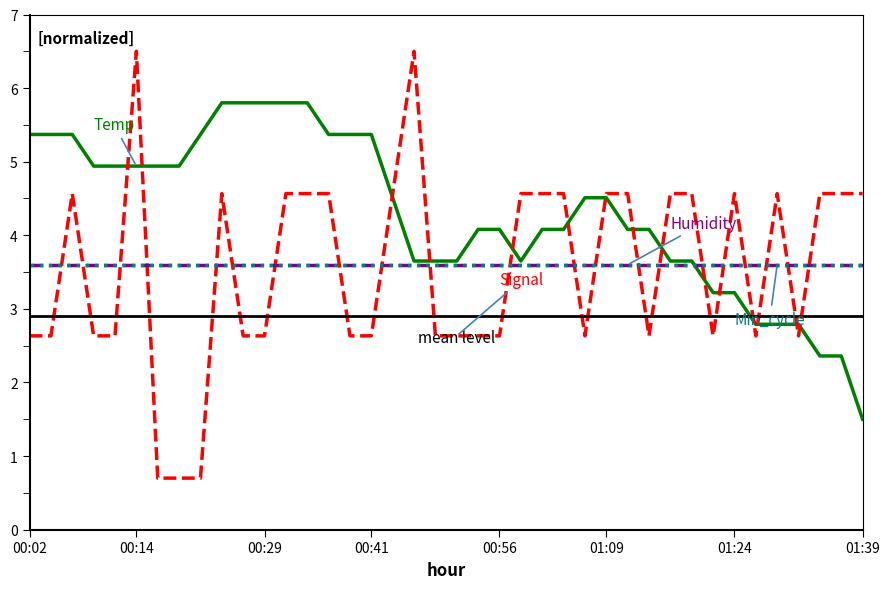

Rank the series by their maximum value, from lowest to highest.

Temp, Signal